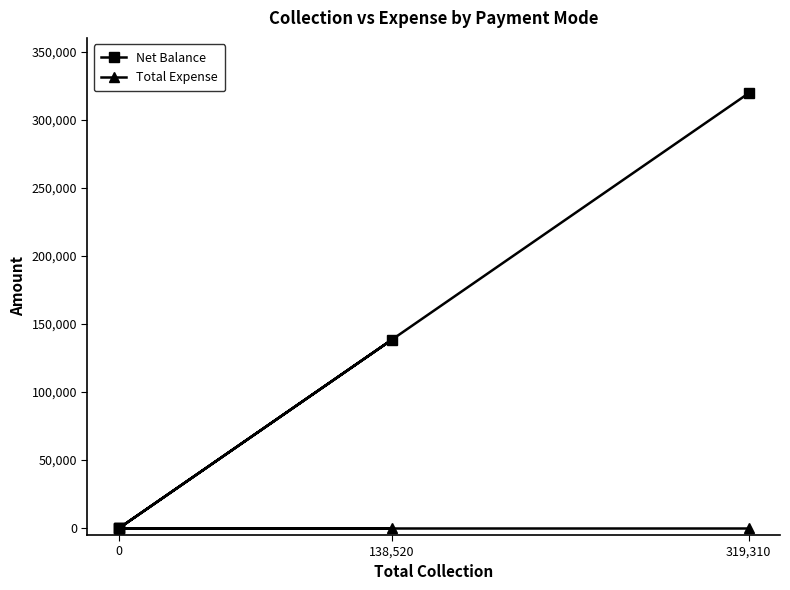

True or false: Net Balance and Total Expense intersect in this chart.

False